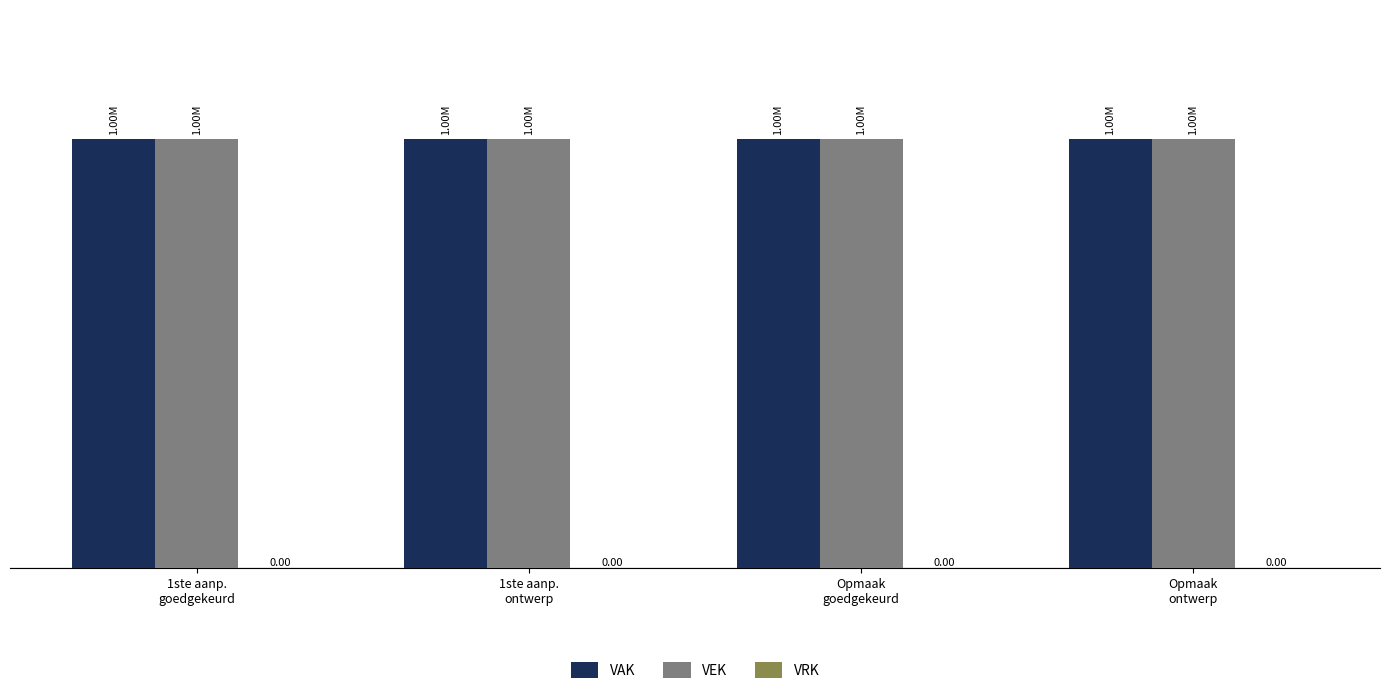

Where is VAK nearest to the value 1000000?

1ste aanp.
goedgekeurd